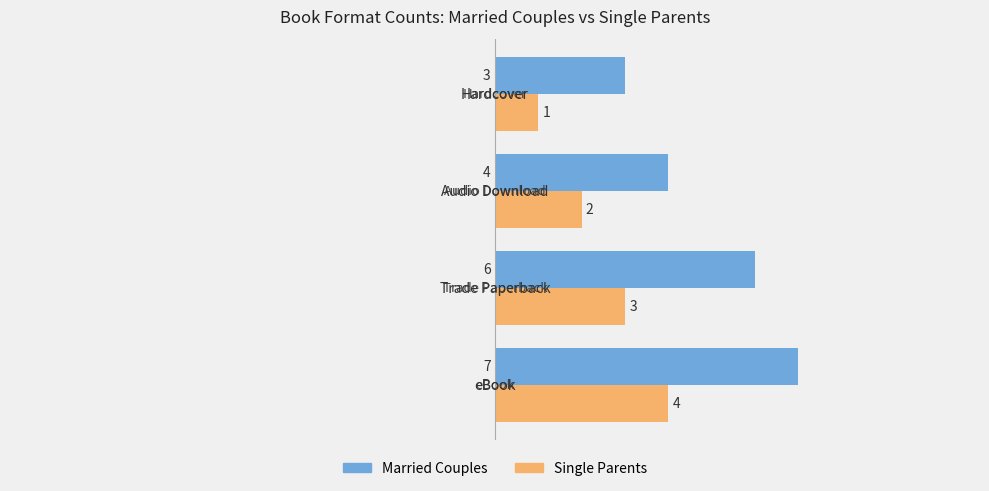

Which series has the largest total across all categories?

Married Couples